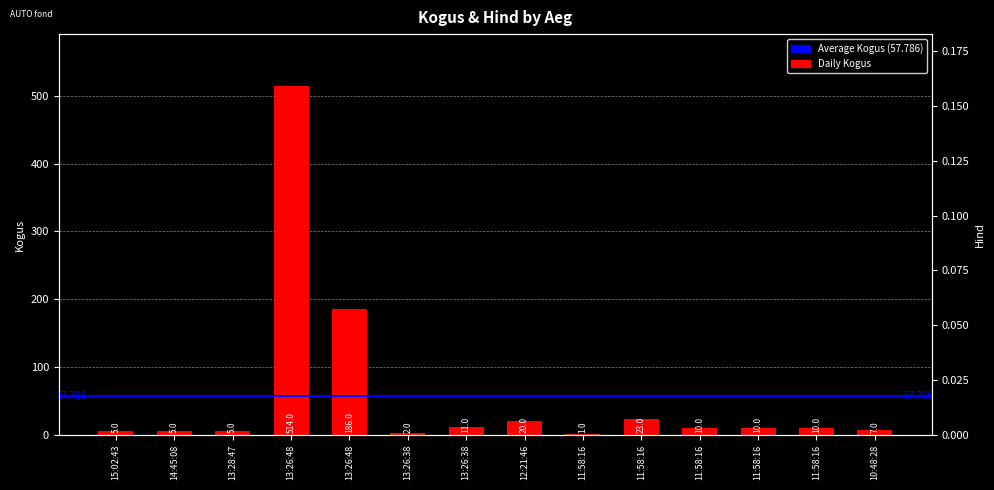

What is the difference between the maximum and second lowest values?

512